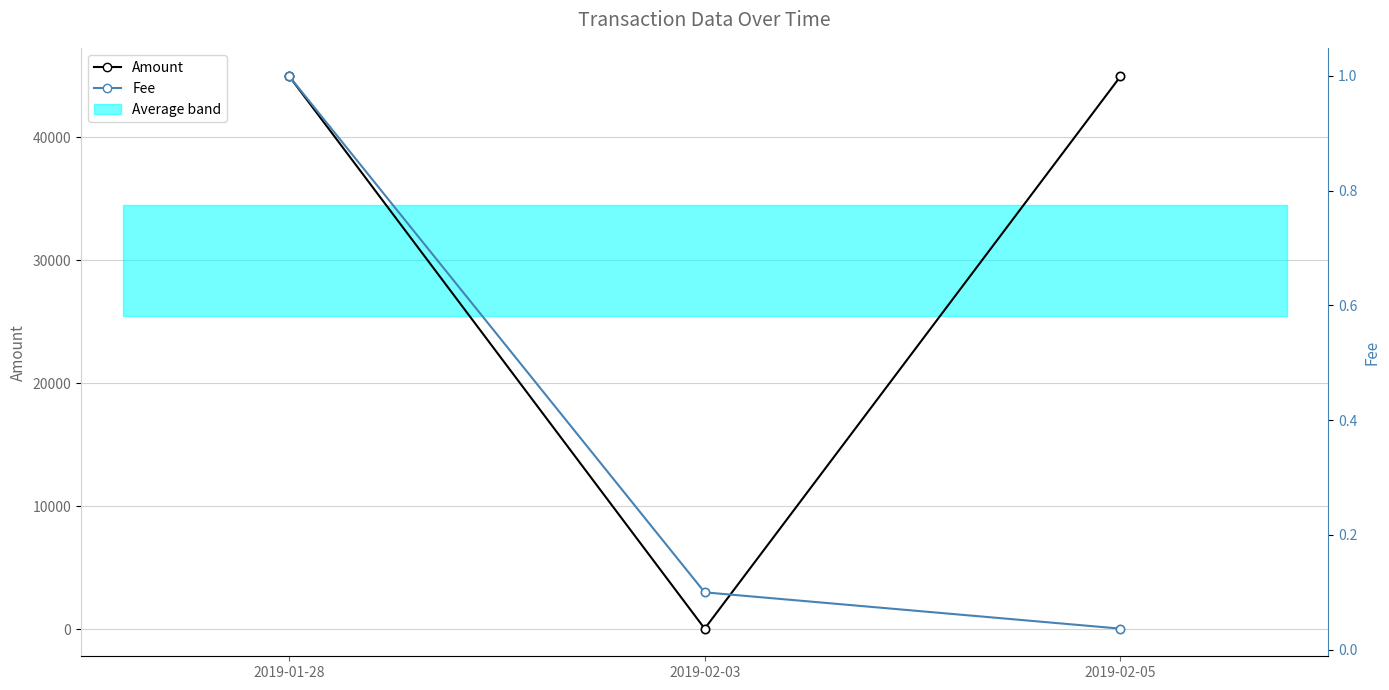

What is the highest value of the Fee series?

1.0